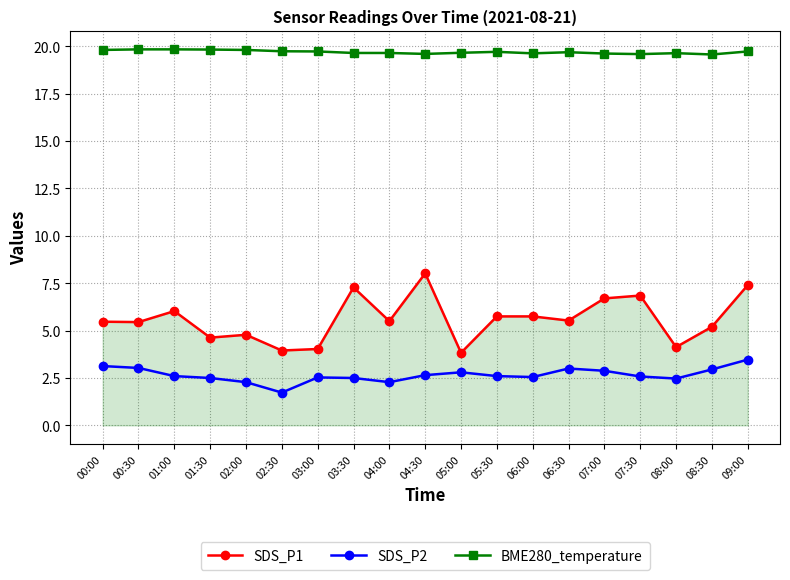

Does the chart have visible grid lines?

Yes